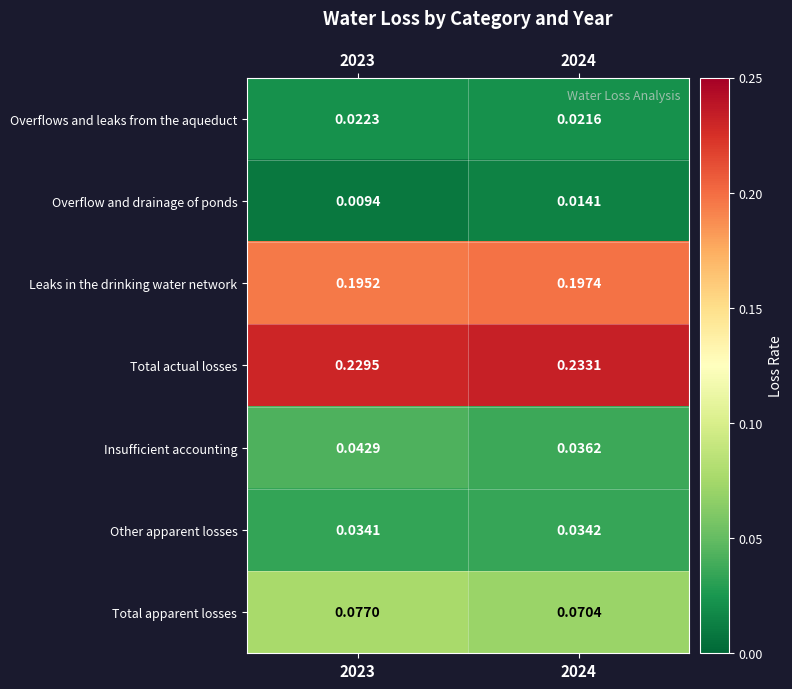

Which series has the largest total across all categories?

Total actual losses